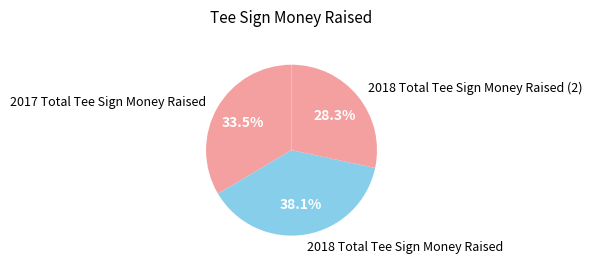

Rank the categories by value from highest to lowest.

2018 Total Tee Sign Money Raised, 2017 Total Tee Sign Money Raised, 2018 Total Tee Sign Money Raised (2)